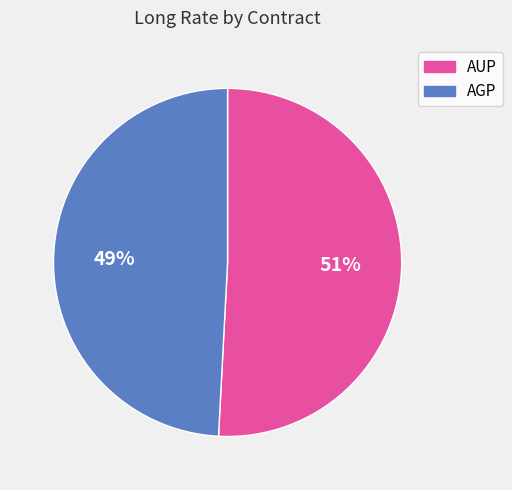

Rank the categories by value from lowest to highest.

AGP, AUP